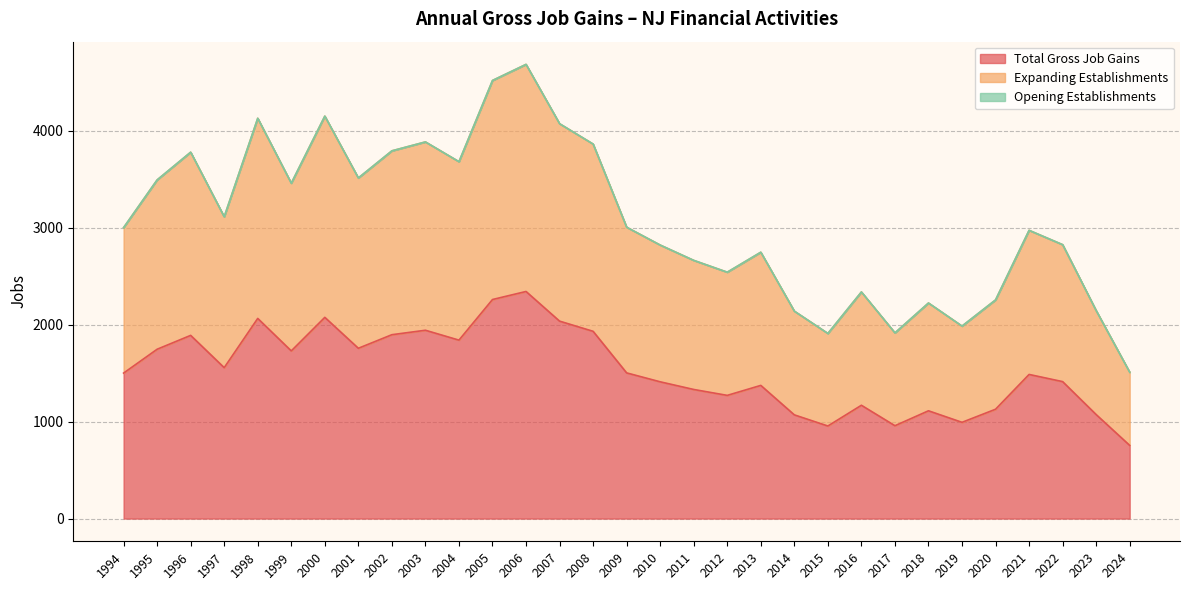

Which label corresponds to the largest value in the chart?

2006